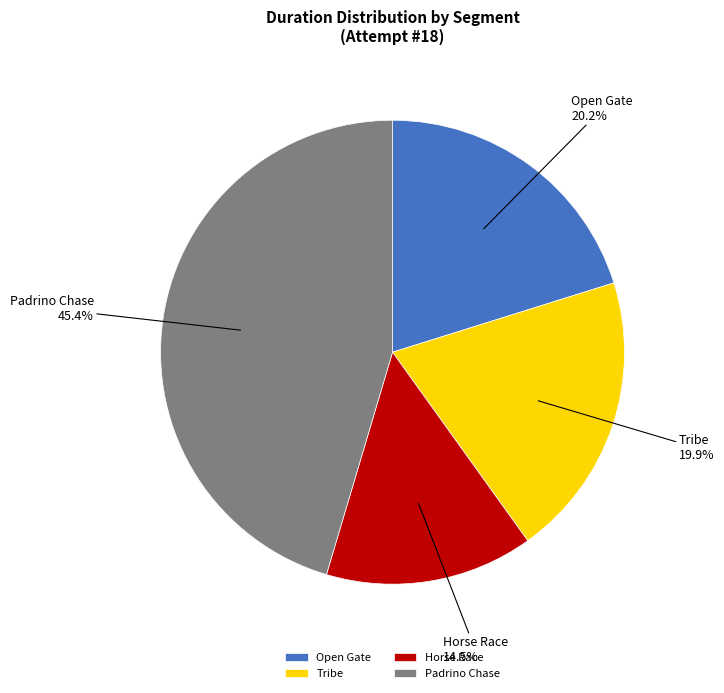

Which slice is the smallest?

Horse Race